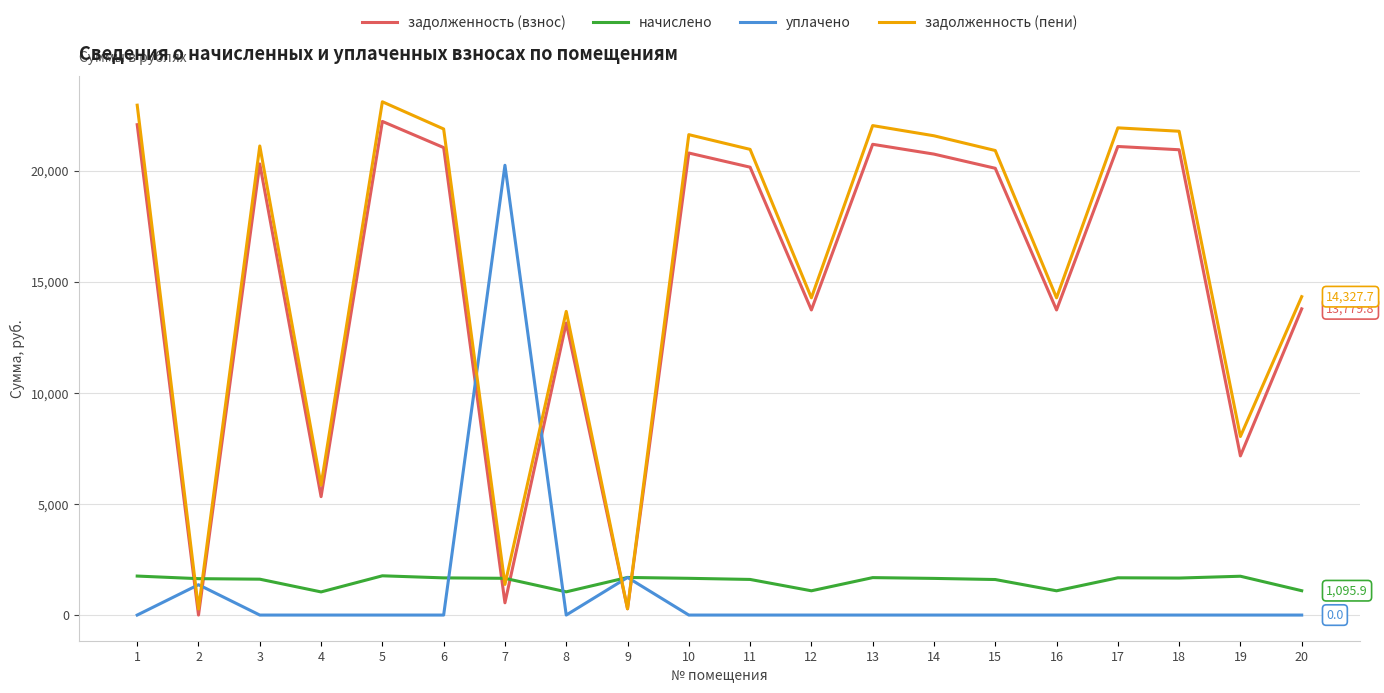

Where do задолженность (пени) and начислено first cross each other?

1 and 2